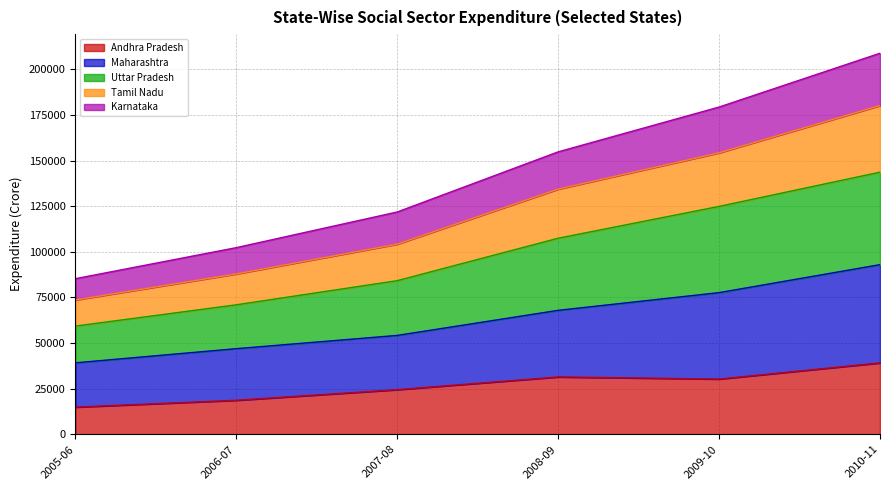

The value of Tamil Nadu at 2007-08 is 104192. True or false?

True